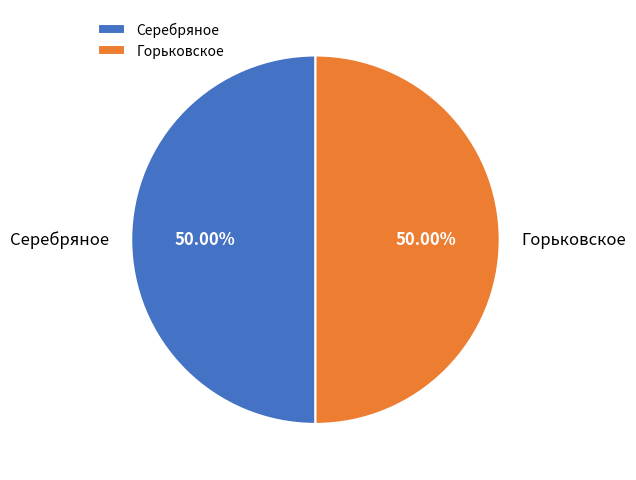

Do Горьковское and Серебряное together represent more than half of the pie?

Yes